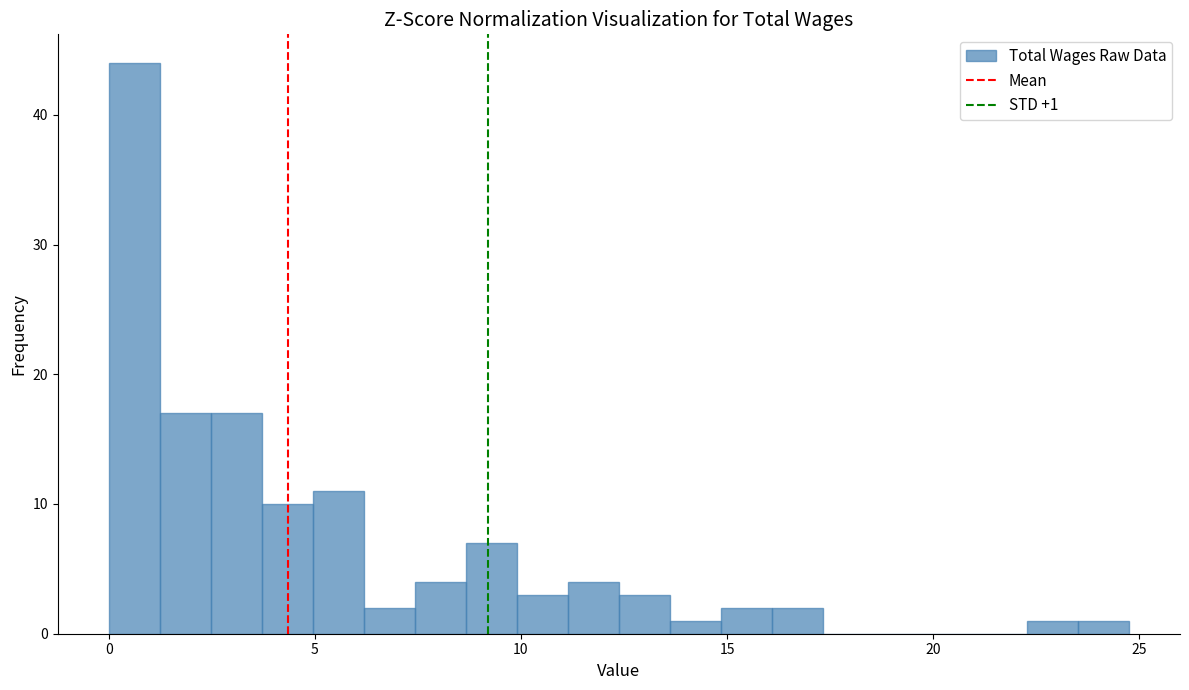

Read against the x-axis, roughly where is the centre of the tallest bar?

0.5